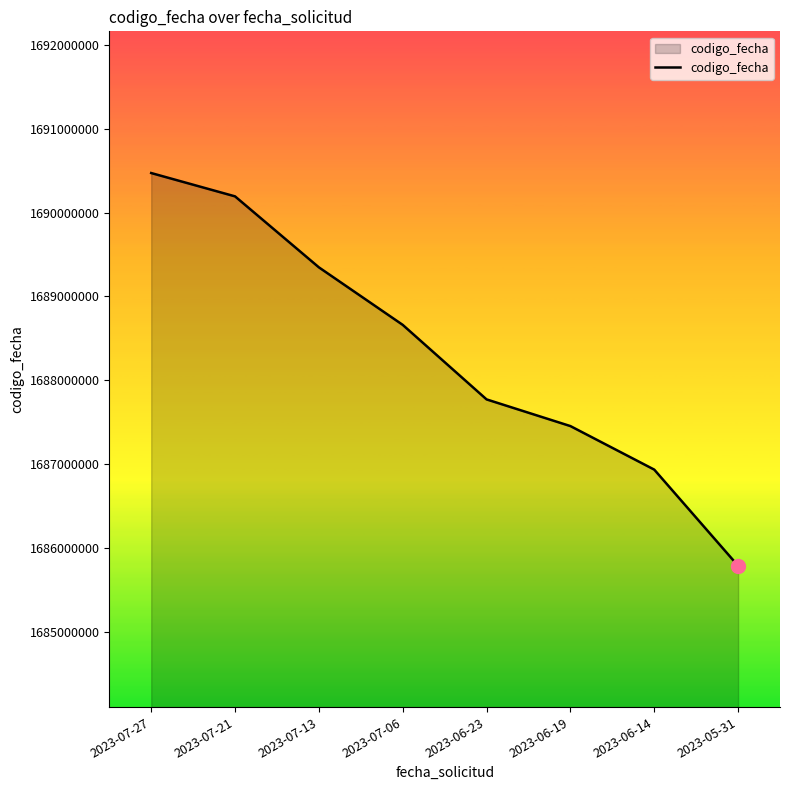

Reading left to right, extract all data points from this chart.

1690472664	1690194429	1689347663	1688661394	1687772277	1687454019	1686934688	1685787519